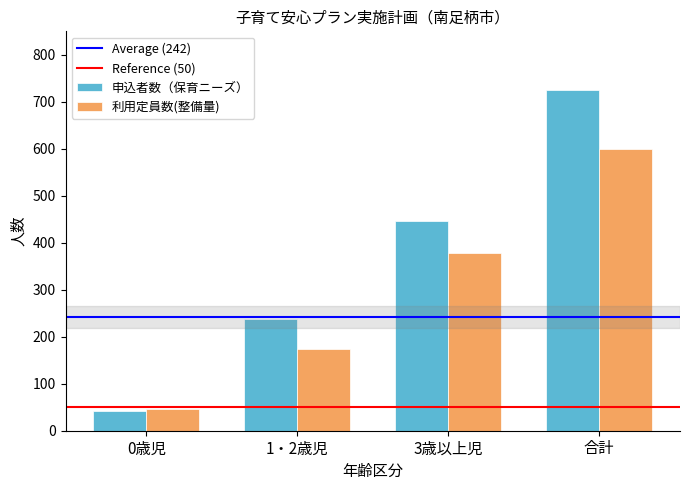

How many groups of bars are there?

4